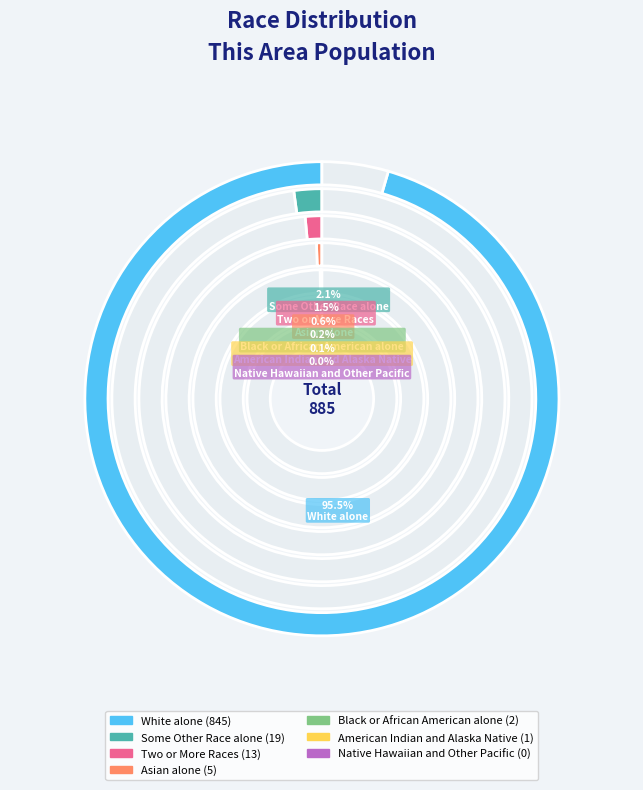

Between Some Other Race alone and Asian alone, which is larger?

Some Other Race alone